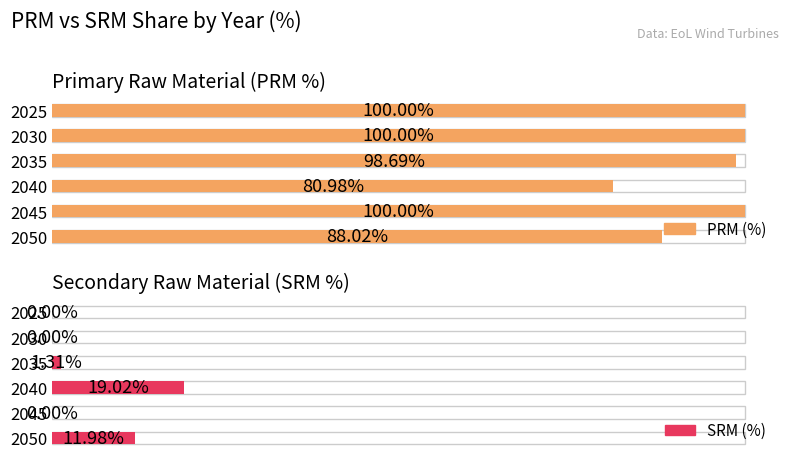

Reading right to left, extract all data points from this chart.

PRM (%): 88.0	100.0	81.0	98.7	100.0	100.0
SRM (%): 12.0	0.0	19.0	1.3	0.0	0.0